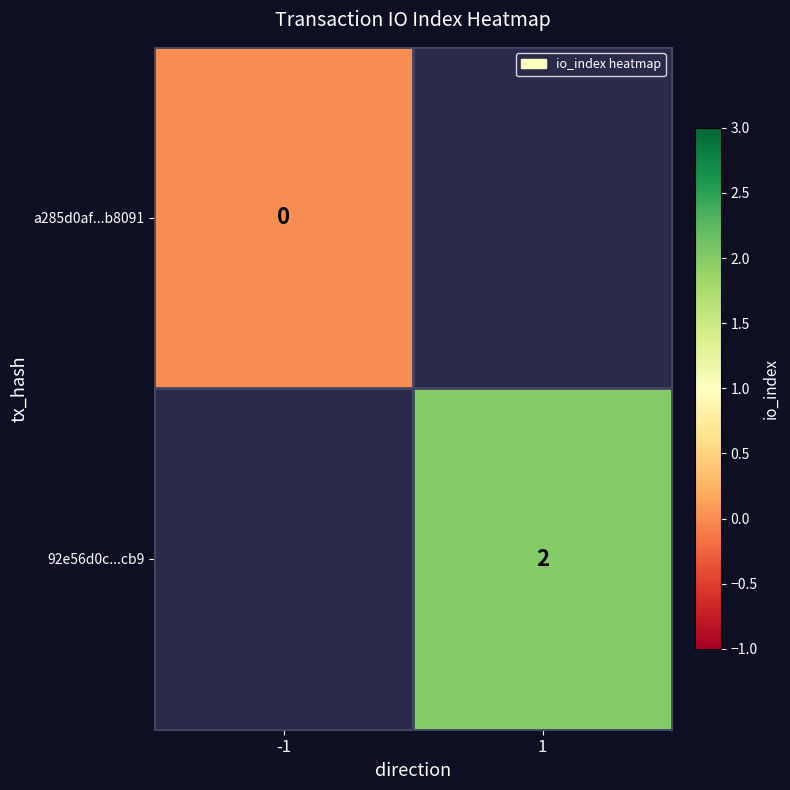

Is it true that 92e56d0c...cb9 equals 3 at 1?

False